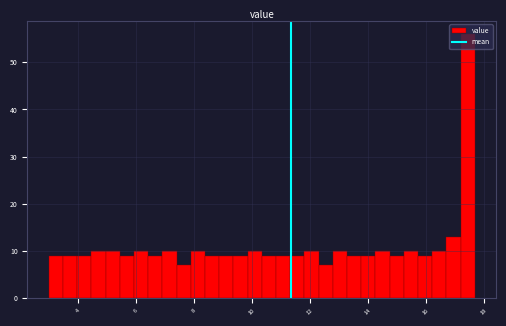

Read against the x-axis, roughly where is the centre of the tallest bar?

17.4